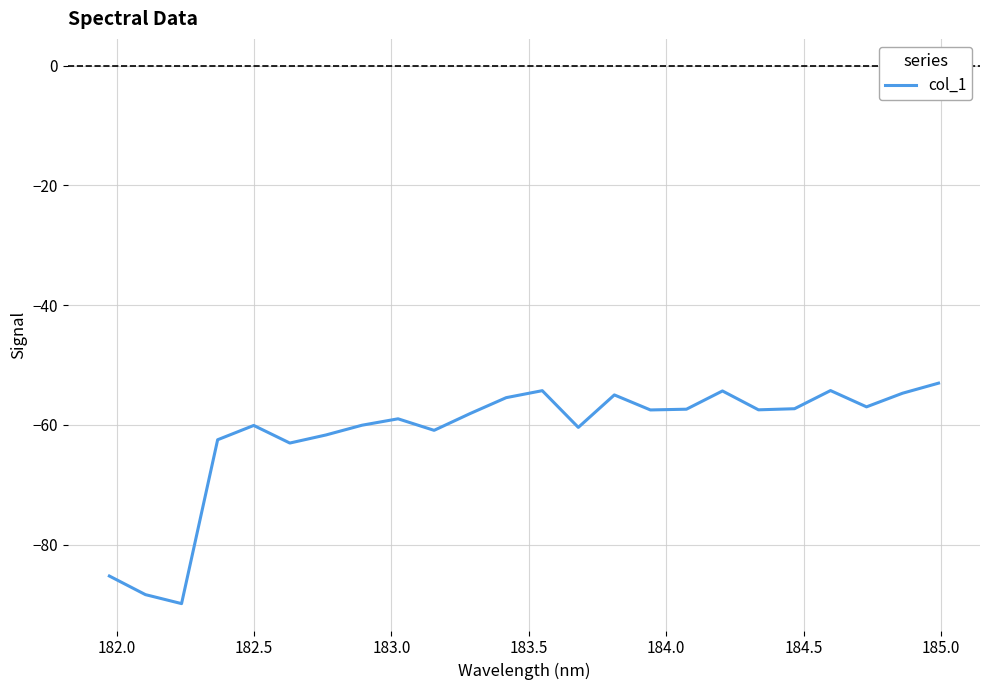

What is the sum of all values?

-1476.9